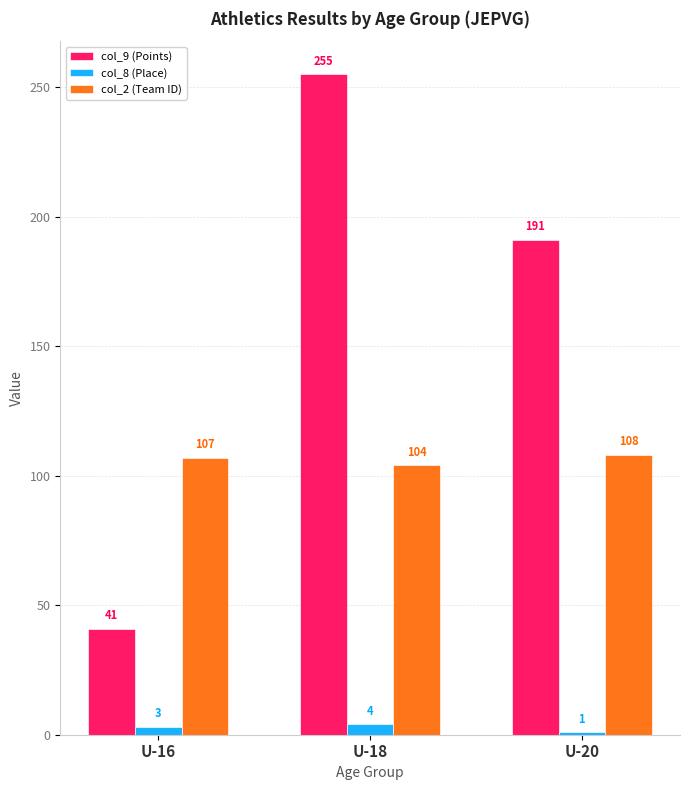

What is the difference between the maximum and minimum values in the col_8 (Place) series?

3